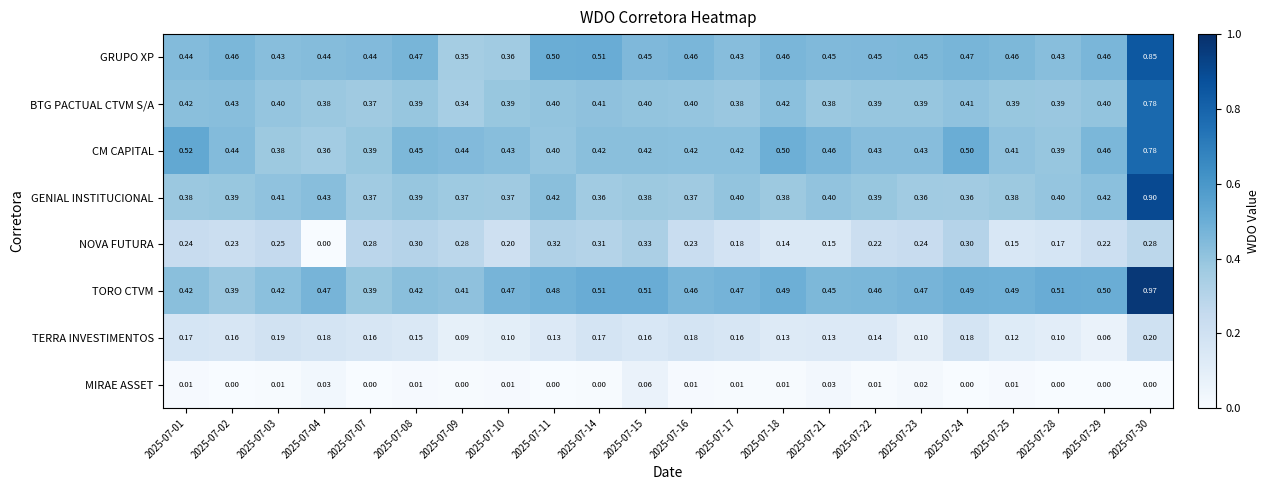

What is the difference between the highest and lowest values at 2025-07-02?

0.5